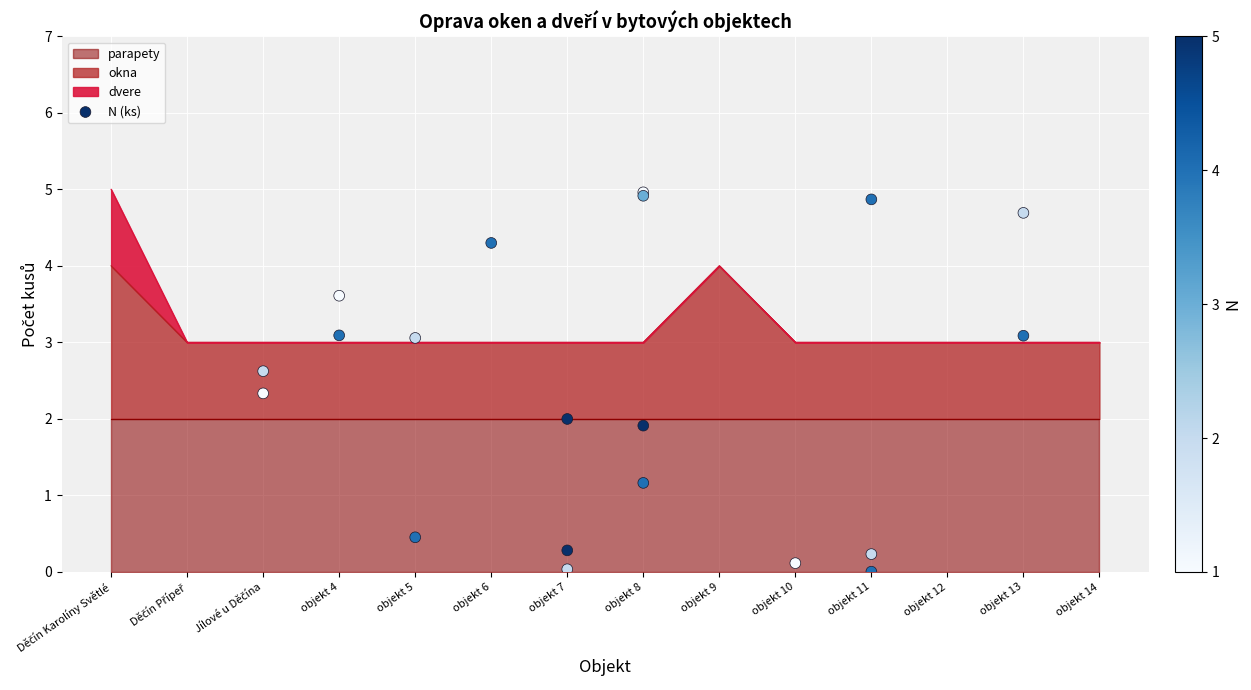

The okna series shows 3 at objekt 4. True or false?

True